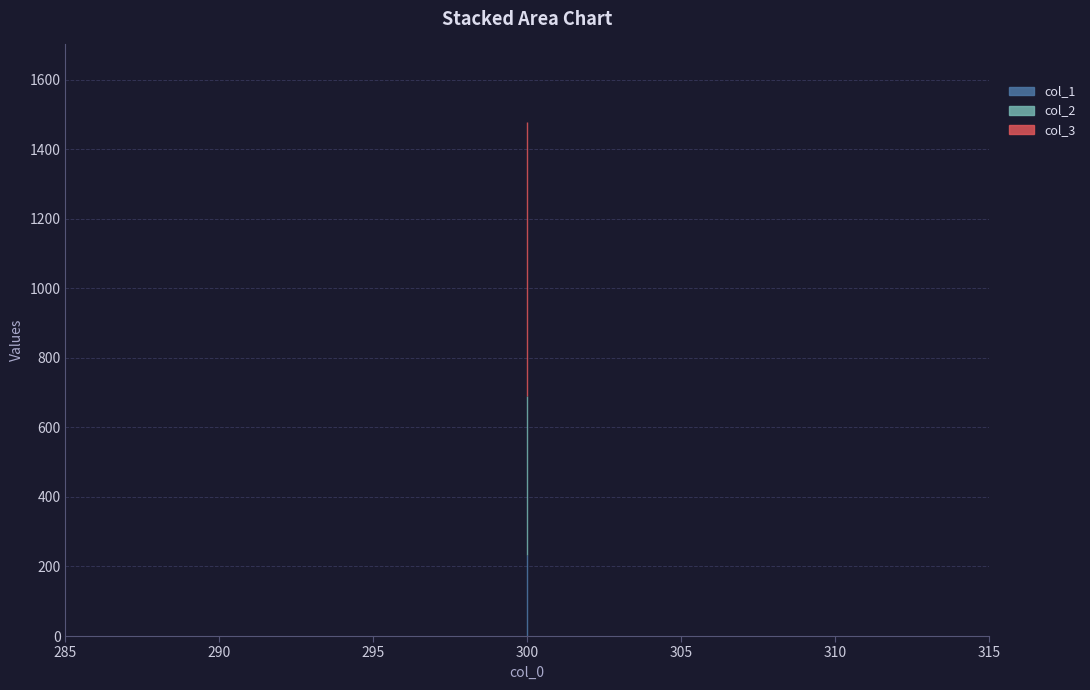

Which series has the largest total across all categories?

col_3